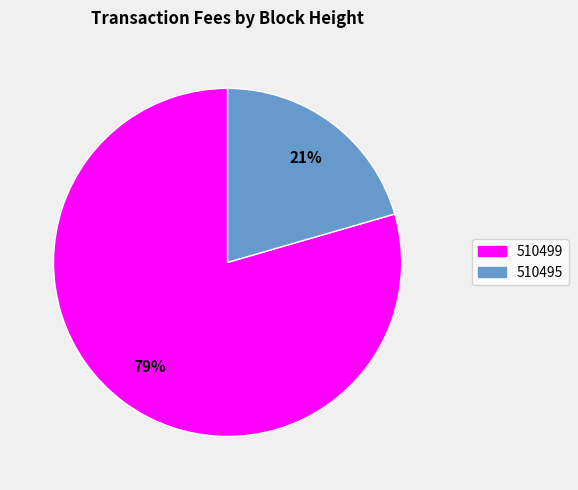

What is the largest slice in the pie chart?

510499